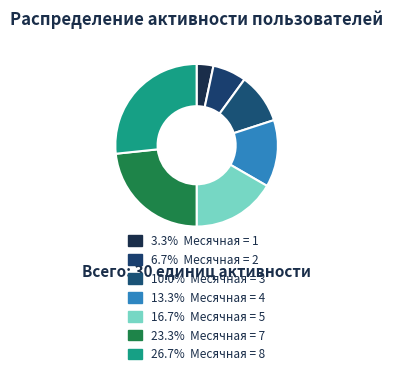

How many segments does this pie chart have?

7